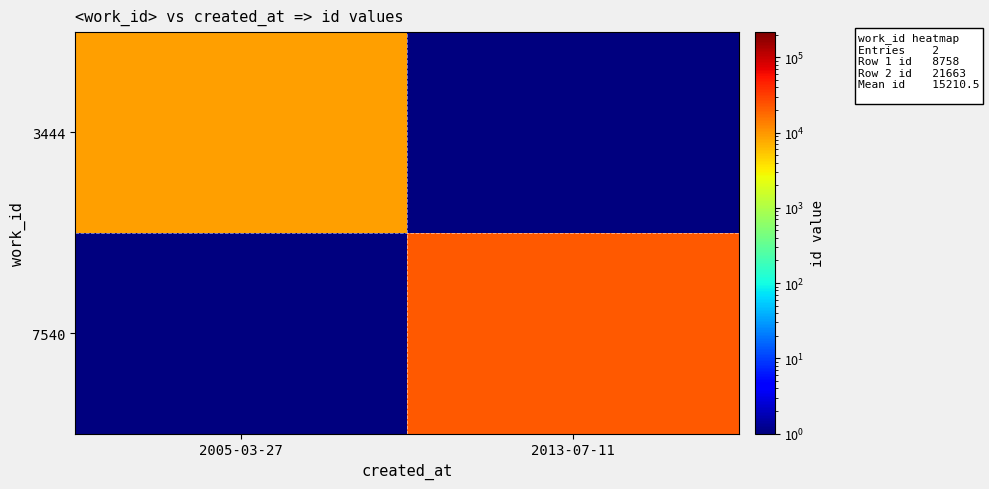

What is the spread (max minus min) of values at 2013-07-11?

21662